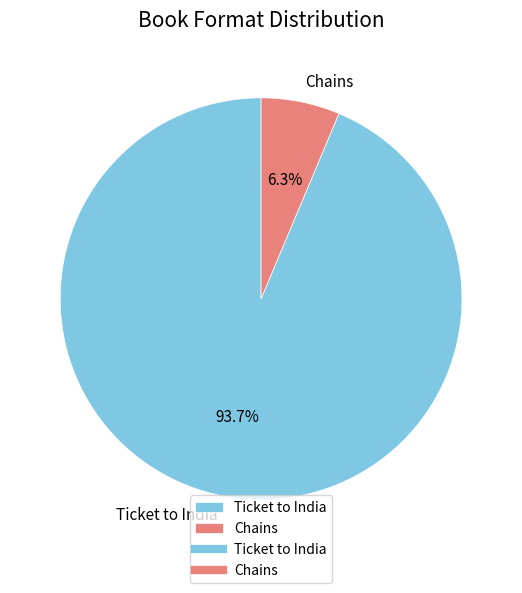

Which slice represents more than half of the pie?

Ticket to India